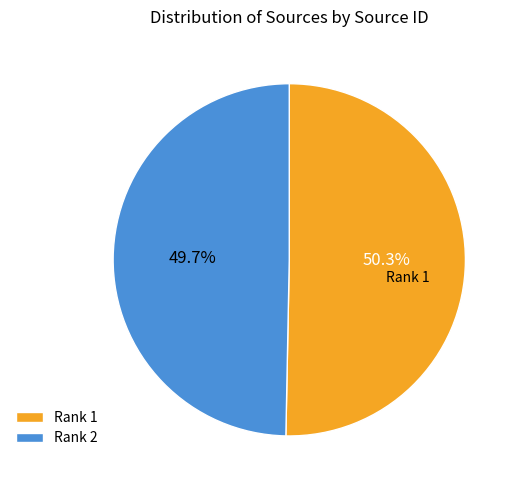

What is the total percentage of Rank 1 and Rank 2?

100.0%